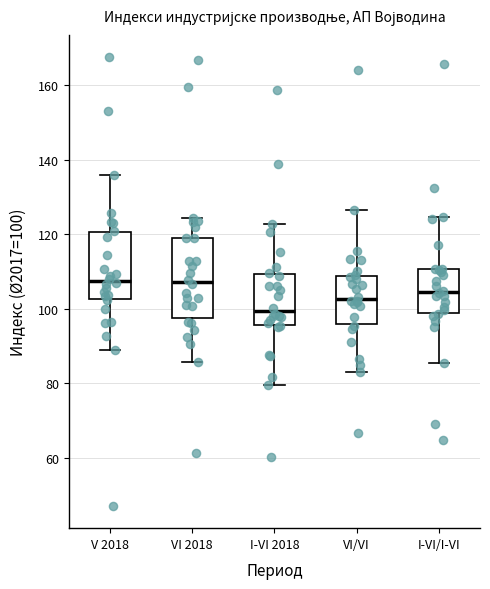

Where does the lower whisker of the box for I-VI/I-VI end on the y-axis? The values are not printed on the chart, so give them approximately, as read against the axis.

86